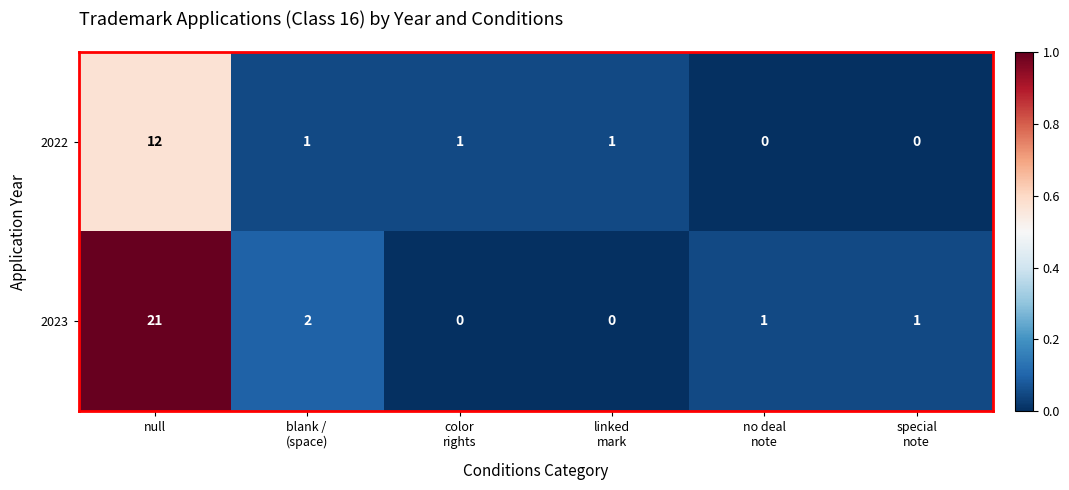

Reading left to right, transcribe all the data shown in this chart.

2022: 12	1	1	1	0	0
2023: 21	2	0	0	1	1